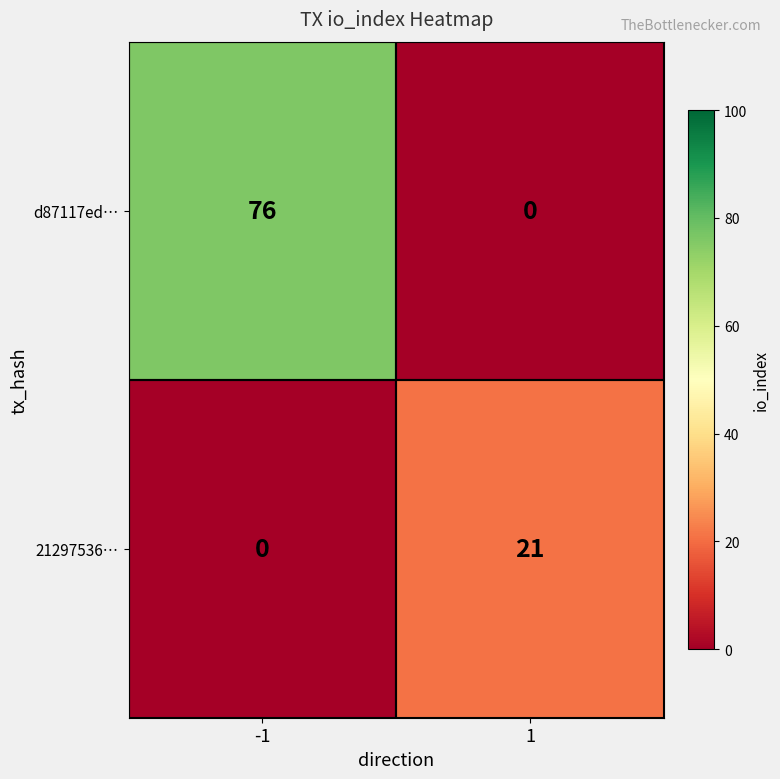

Reading left to right, extract all data points from this chart.

d87117ed…: 76	0
21297536…: 0	21